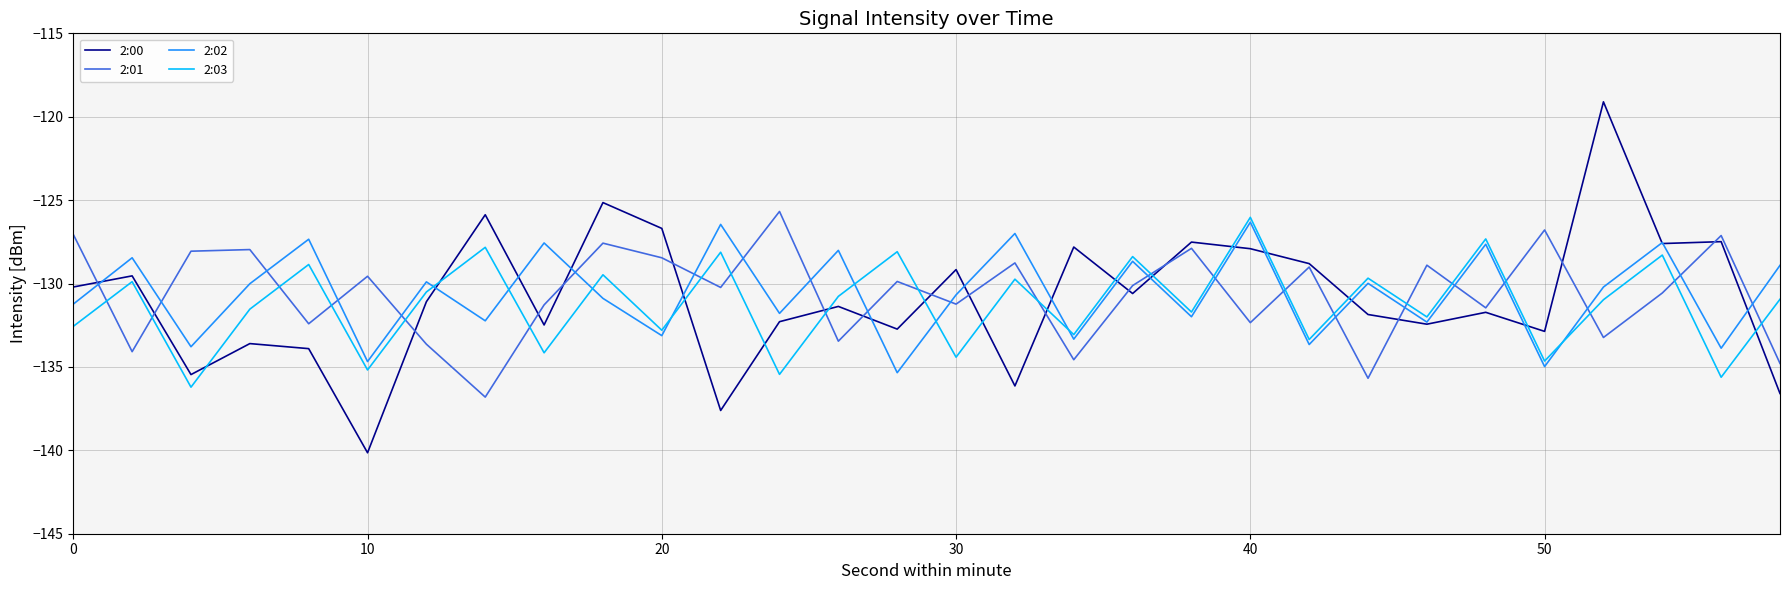

How many intersections are there between 2:03 and 2:02?

8